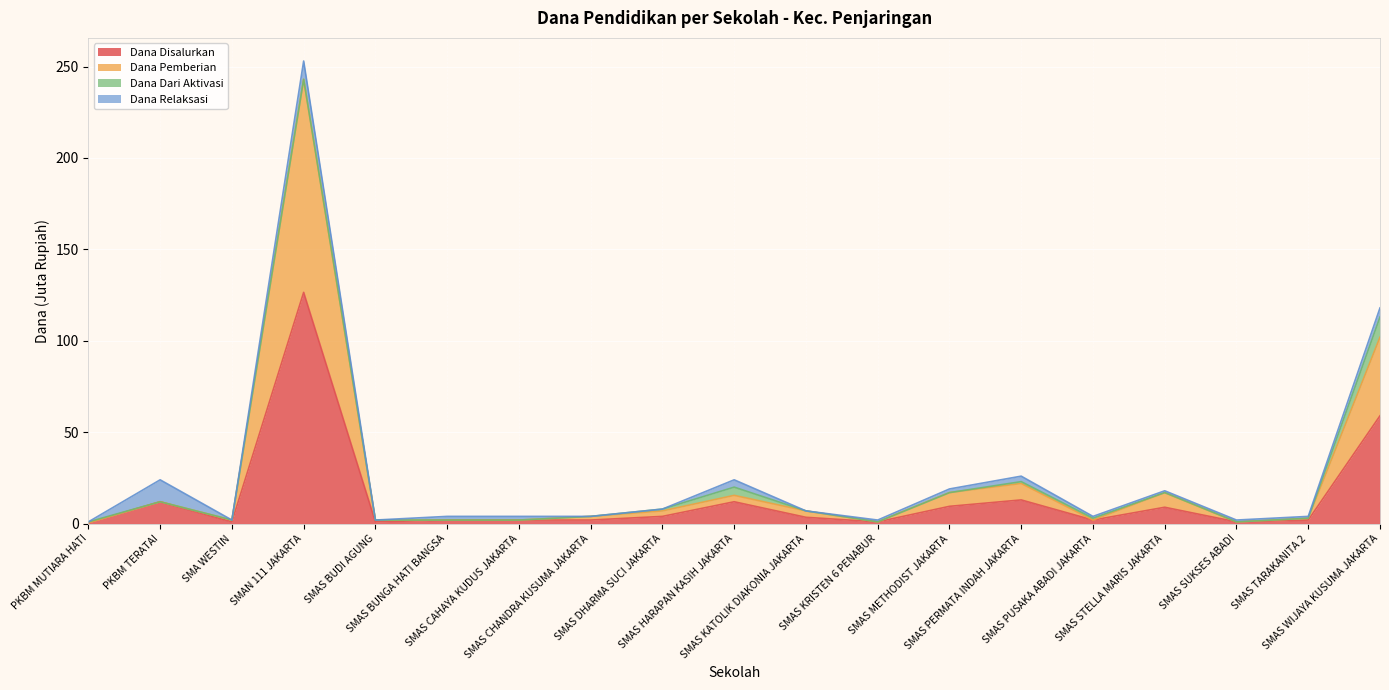

What is the maximum value for Dana Disalurkan?

126.5